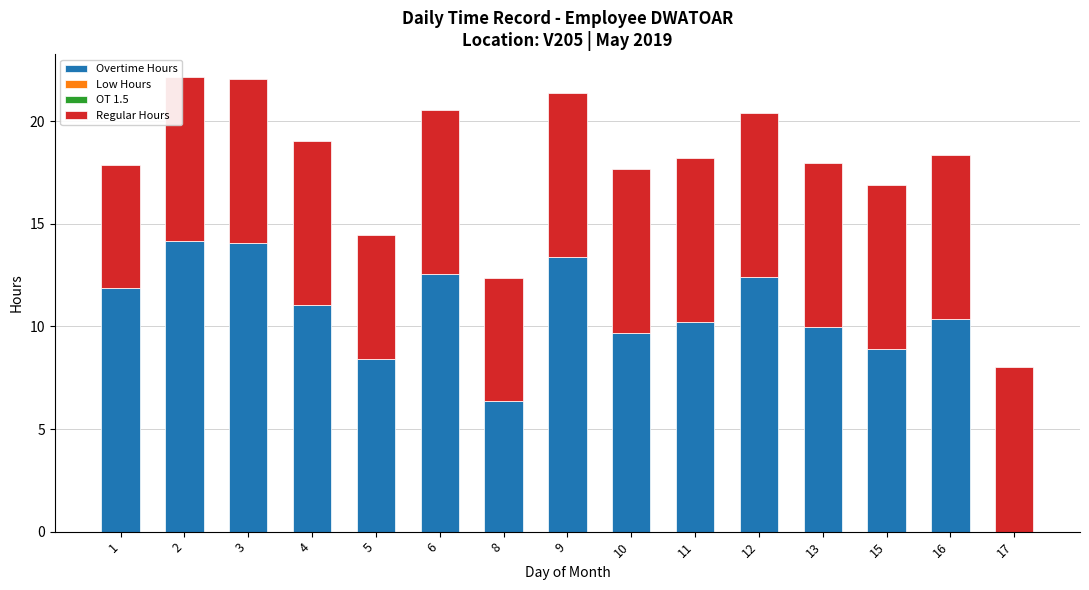

True or false: Overtime Hours has a value of 8.4 at 5.

True